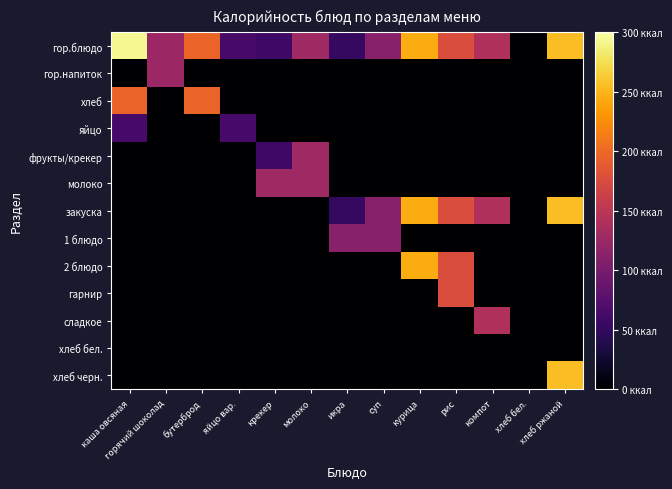

Reading left to right, extract all data points from this chart.

гор.блюдо: каша овсяная=293.5	горячий шоколад=125.8	бутерброд=196.3	яйцо вар.=63.5	крекер=58.5	молоко=128.3	икра=51.4	суп=111.0	курица=244.8	рис=176.0	компот=140.7	хлеб бел.=0.0	хлеб ржаной=255.1
гор.напиток: каша овсяная=0.0	горячий шоколад=125.8	бутерброд=0.0	яйцо вар.=0.0	крекер=0.0	молоко=0.0	икра=0.0	суп=0.0	курица=0.0	рис=0.0	компот=0.0	хлеб бел.=0.0	хлеб ржаной=0.0
хлеб: каша овсяная=196.3	горячий шоколад=0.0	бутерброд=196.3	яйцо вар.=0.0	крекер=0.0	молоко=0.0	икра=0.0	суп=0.0	курица=0.0	рис=0.0	компот=0.0	хлеб бел.=0.0	хлеб ржаной=0.0
яйцо: каша овсяная=63.5	горячий шоколад=0.0	бутерброд=0.0	яйцо вар.=63.5	крекер=0.0	молоко=0.0	икра=0.0	суп=0.0	курица=0.0	рис=0.0	компот=0.0	хлеб бел.=0.0	хлеб ржаной=0.0
фрукты/крекер: каша овсяная=0.0	горячий шоколад=0.0	бутерброд=0.0	яйцо вар.=0.0	крекер=58.5	молоко=128.3	икра=0.0	суп=0.0	курица=0.0	рис=0.0	компот=0.0	хлеб бел.=0.0	хлеб ржаной=0.0
молоко: каша овсяная=0.0	горячий шоколад=0.0	бутерброд=0.0	яйцо вар.=0.0	крекер=128.3	молоко=128.3	икра=0.0	суп=0.0	курица=0.0	рис=0.0	компот=0.0	хлеб бел.=0.0	хлеб ржаной=0.0
закуска: каша овсяная=0.0	горячий шоколад=0.0	бутерброд=0.0	яйцо вар.=0.0	крекер=0.0	молоко=0.0	икра=51.4	суп=111.0	курица=244.8	рис=176.0	компот=140.7	хлеб бел.=0.0	хлеб ржаной=255.1
1 блюдо: каша овсяная=0.0	горячий шоколад=0.0	бутерброд=0.0	яйцо вар.=0.0	крекер=0.0	молоко=0.0	икра=111.0	суп=111.0	курица=0.0	рис=0.0	компот=0.0	хлеб бел.=0.0	хлеб ржаной=0.0
2 блюдо: каша овсяная=0.0	горячий шоколад=0.0	бутерброд=0.0	яйцо вар.=0.0	крекер=0.0	молоко=0.0	икра=0.0	суп=0.0	курица=244.8	рис=176.0	компот=0.0	хлеб бел.=0.0	хлеб ржаной=0.0
гарнир: каша овсяная=0.0	горячий шоколад=0.0	бутерброд=0.0	яйцо вар.=0.0	крекер=0.0	молоко=0.0	икра=0.0	суп=0.0	курица=0.0	рис=176.0	компот=0.0	хлеб бел.=0.0	хлеб ржаной=0.0
сладкое: каша овсяная=0.0	горячий шоколад=0.0	бутерброд=0.0	яйцо вар.=0.0	крекер=0.0	молоко=0.0	икра=0.0	суп=0.0	курица=0.0	рис=0.0	компот=140.7	хлеб бел.=0.0	хлеб ржаной=0.0
хлеб бел.: каша овсяная=0.0	горячий шоколад=0.0	бутерброд=0.0	яйцо вар.=0.0	крекер=0.0	молоко=0.0	икра=0.0	суп=0.0	курица=0.0	рис=0.0	компот=0.0	хлеб бел.=0.0	хлеб ржаной=0.0
хлеб черн.: каша овсяная=0.0	горячий шоколад=0.0	бутерброд=0.0	яйцо вар.=0.0	крекер=0.0	молоко=0.0	икра=0.0	суп=0.0	курица=0.0	рис=0.0	компот=0.0	хлеб бел.=0.0	хлеб ржаной=255.1